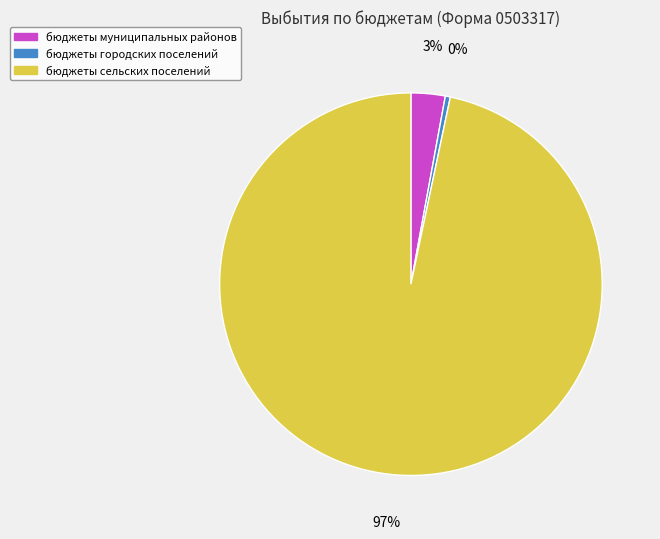

Which has a higher value, бюджеты сельских поселений or бюджеты городских поселений?

бюджеты сельских поселений